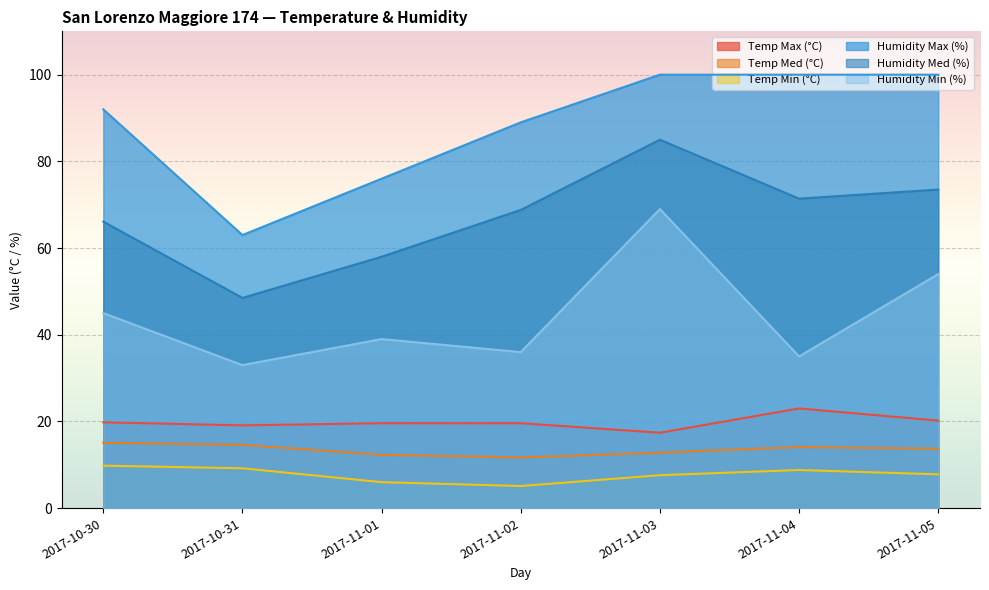

Read the Temp Max (°C) value at 2017-10-31.

19.1